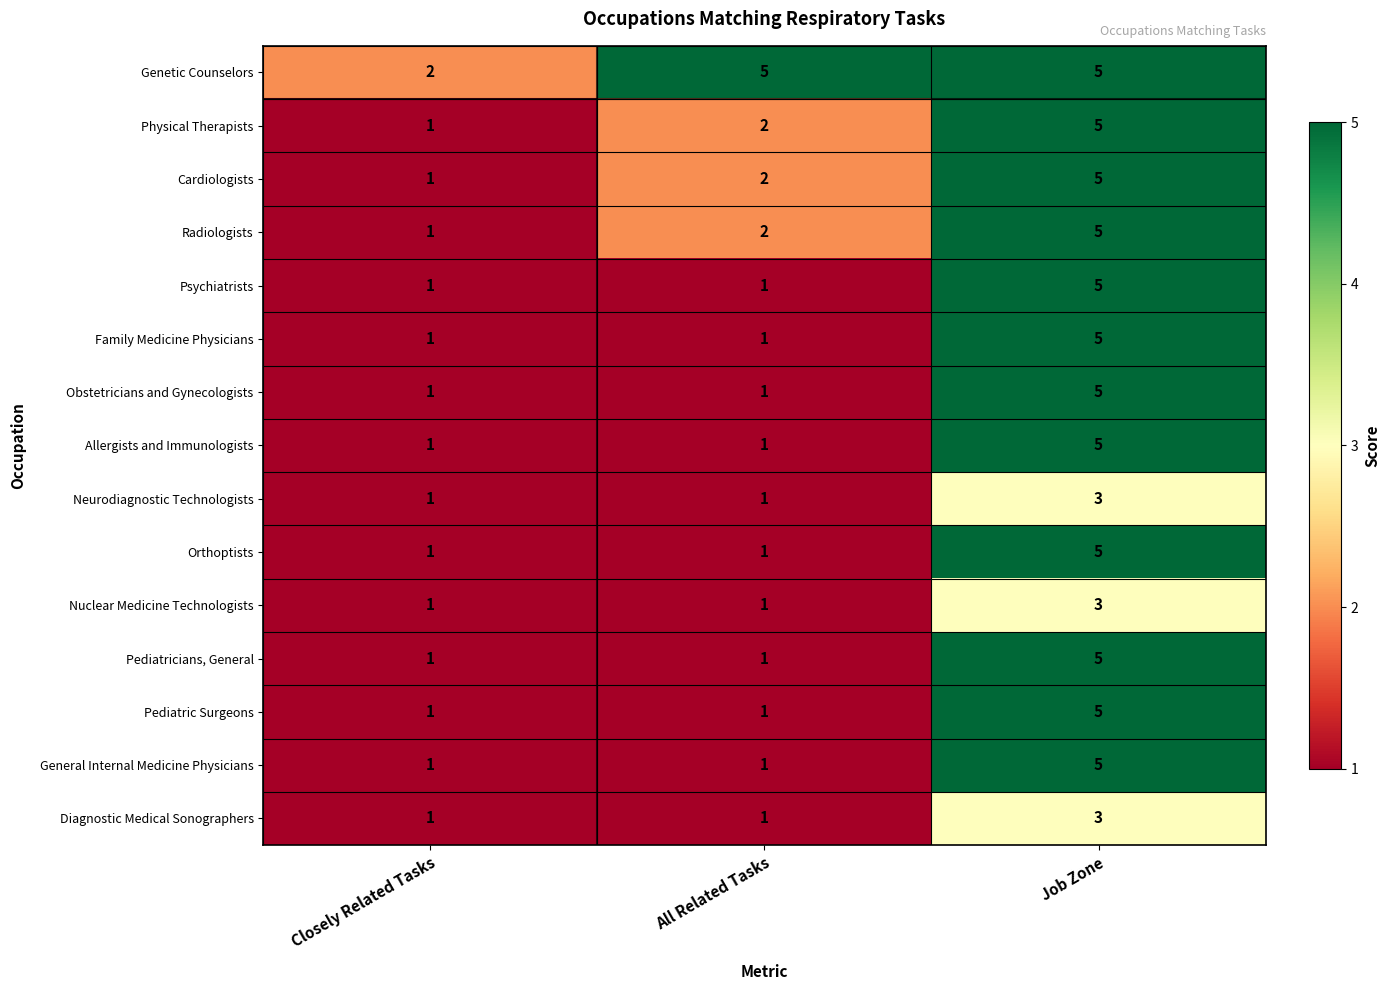

True or false: Diagnostic Medical Sonographers has a value of 3 at Job Zone.

True